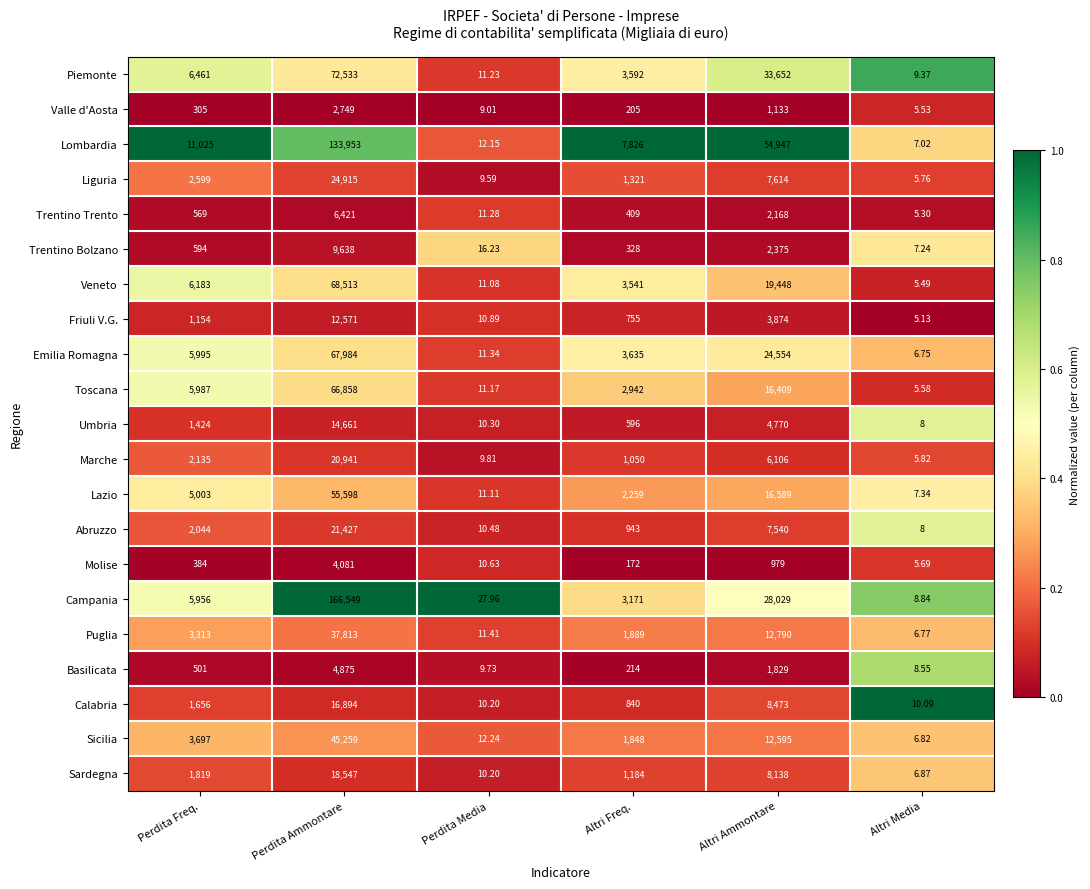

Is the value of Lazio at Altri Freq. greater than the value of Emilia Romagna at Altri Ammontare?

No